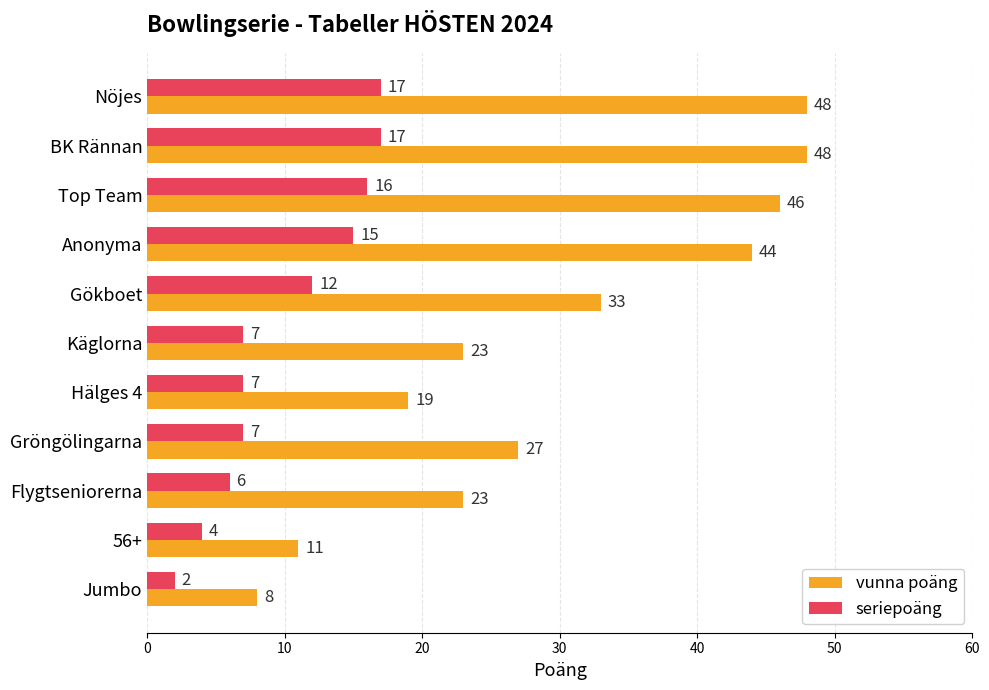

Which series has the widest spread of values?

vunna poäng